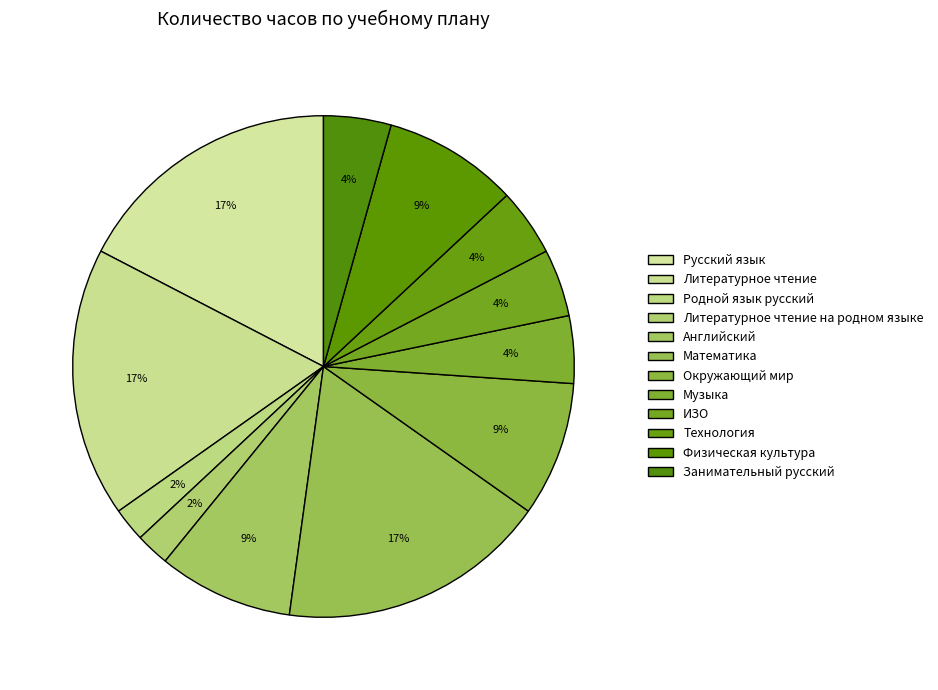

The Литературное чтение slice represents 27% of the pie. True or false?

False